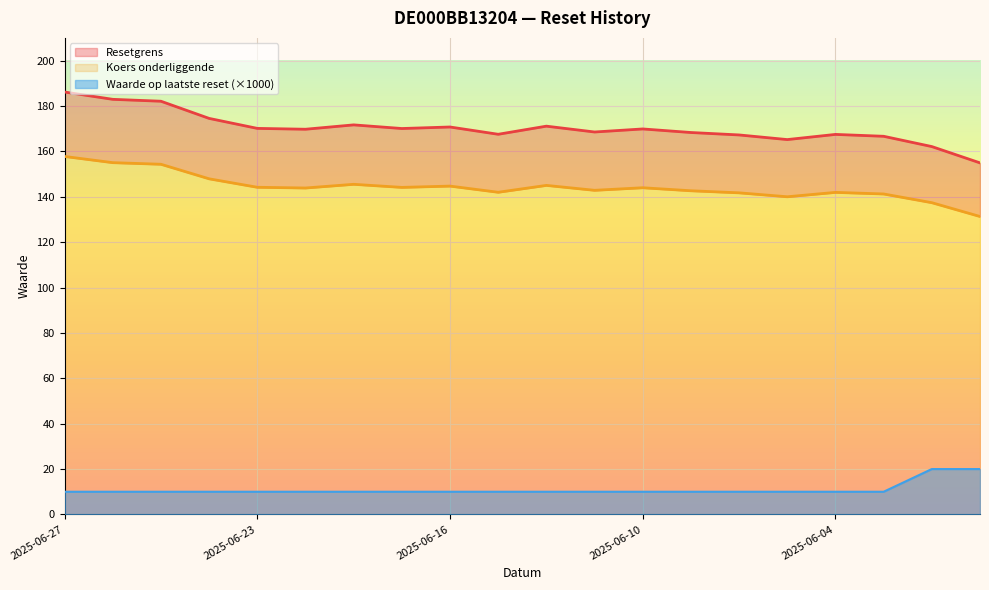

Reading left to right, transcribe all the data shown in this chart.

Resetgrens: 186.1	182.9	182.1	174.5	170.1	169.7	171.7	170.1	170.7	167.5	171.1	168.5	169.9	168.3	167.2	165.2	167.5	166.6	162.1	154.9
Koers onderliggende: 157.8	155.0	154.3	147.9	144.2	143.8	145.5	144.1	144.7	142.0	145.0	142.8	144.0	142.6	141.7	140.0	141.9	141.2	137.4	131.3
Waarde op laatste reset: 10.0	10.0	10.0	10.0	10.0	10.0	10.0	10.0	10.0	10.0	10.0	10.0	10.0	10.0	10.0	10.0	10.0	10.0	20.0	20.0